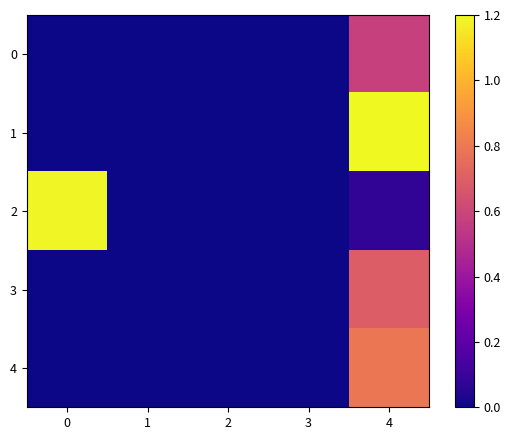

Which category has the highest value across all series?

4